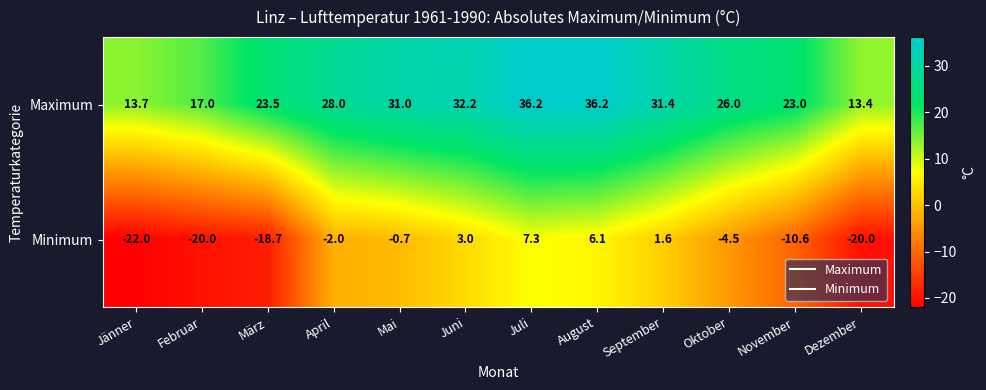

What is the lowest value of the Maximum series?

13.4